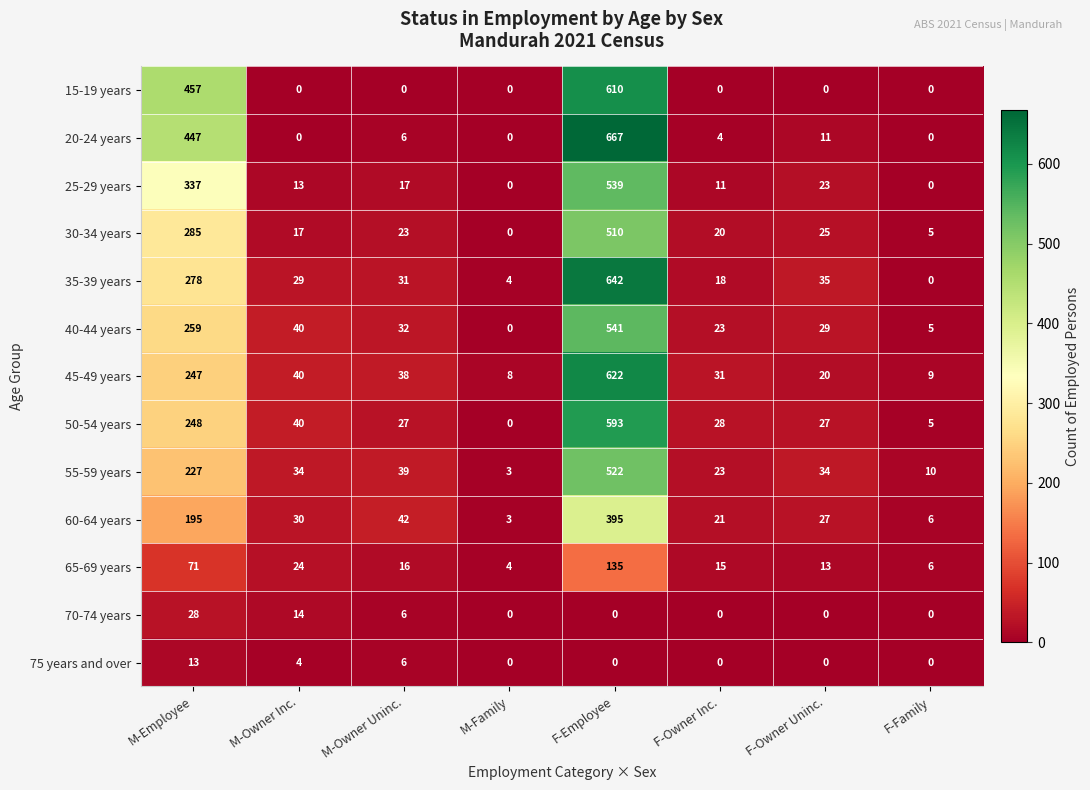

What is the total value across all series at F-Owner Uninc.?

244